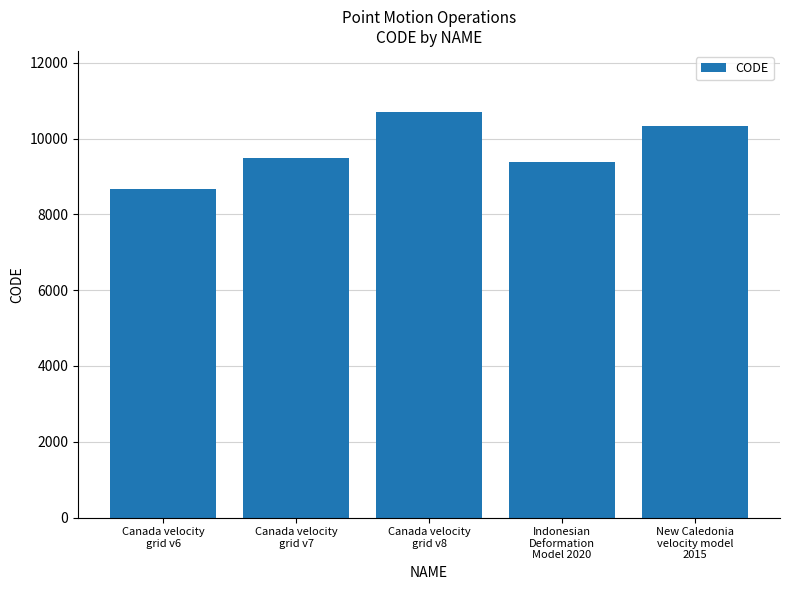

Which has a higher value, Indonesian
Deformation
Model 2020 or New Caledonia
velocity model
2015?

New Caledonia
velocity model
2015